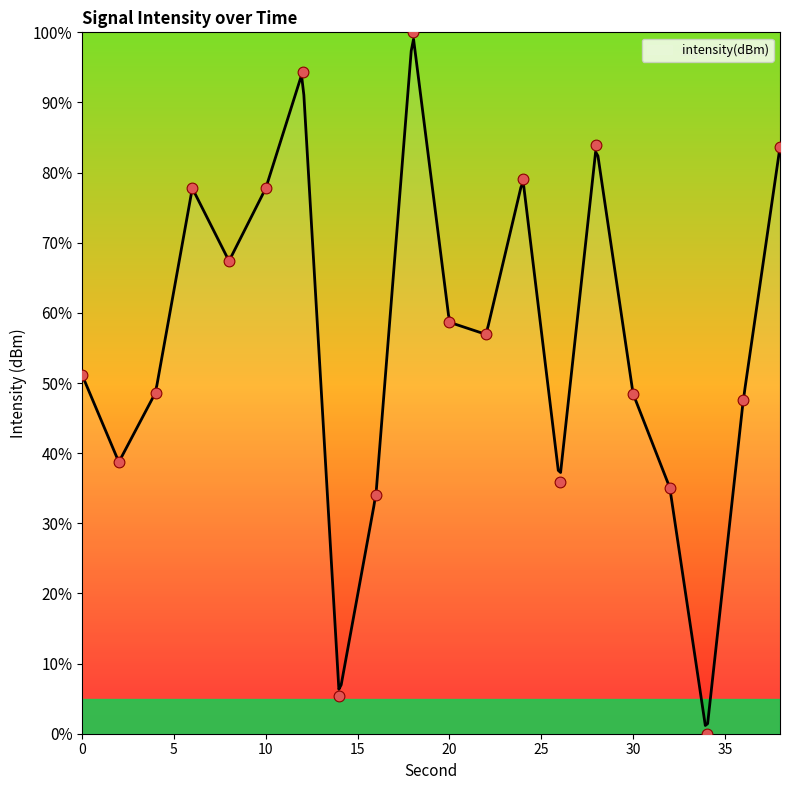

Approximately how many times larger is the value at 24 compared to 4?

1.6